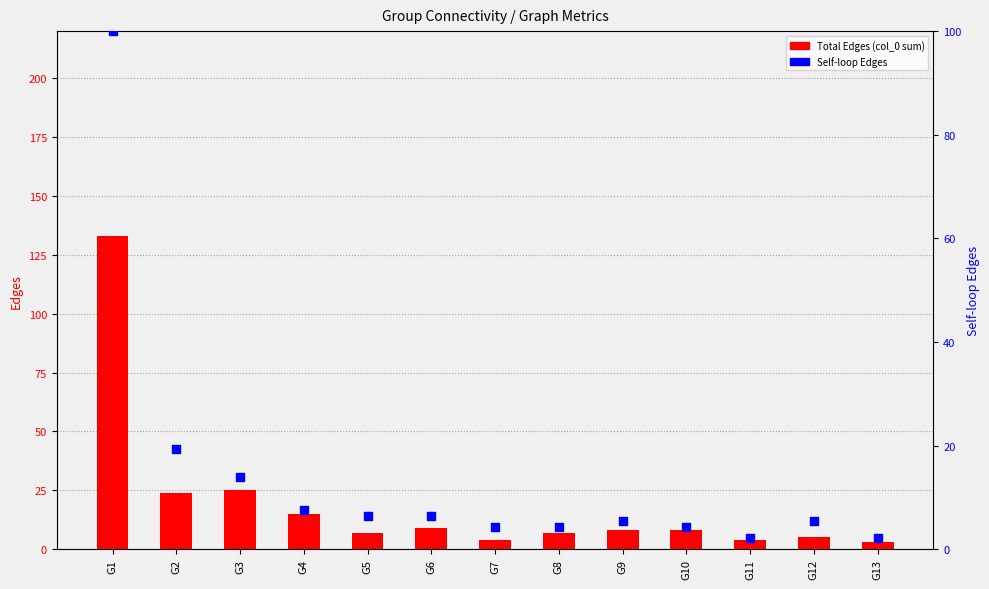

At which category is the sum across all series the highest?

G1